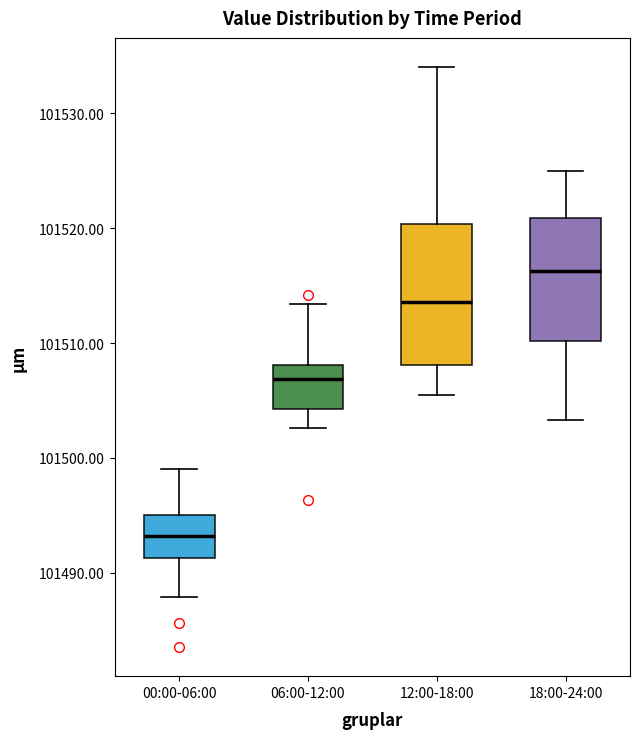

Which box has the lowest median line?

00:00-06:00